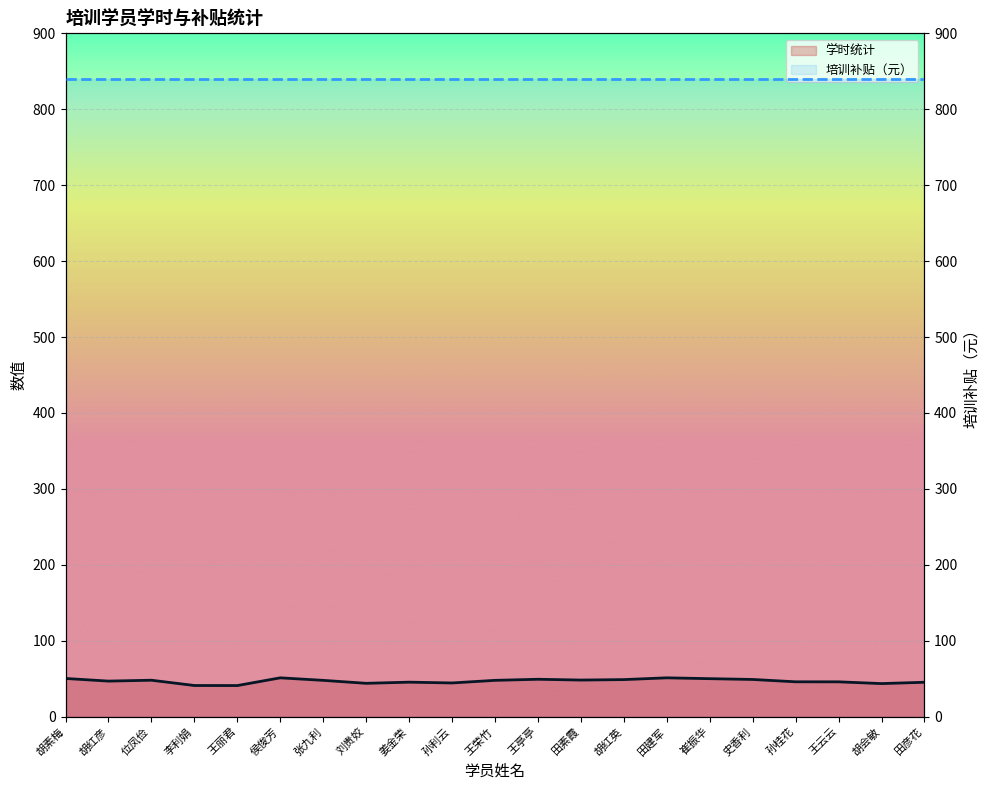

Reading left to right, transcribe all the data shown in this chart.

学时统计: 胡素梅=50.3	胡红彦=46.8	位凤俭=48.0	李利娟=41.0	王丽君=41.0	侯俊芳=51.1	张九利=47.8	刘贵姣=43.9	姜金荣=45.4	孙利云=44.4	王荣竹=47.8	王亭亭=49.3	田素霞=48.2	胡红英=48.8	田建军=51.1	崔振华=50.0	史香利=49.0	孙桂花=45.9	王云云=45.9	胡会敏=43.6	田彦花=45.3
培训补贴（元）: 胡素梅=840.0	胡红彦=840.0	位凤俭=840.0	李利娟=840.0	王丽君=840.0	侯俊芳=840.0	张九利=840.0	刘贵姣=840.0	姜金荣=840.0	孙利云=840.0	王荣竹=840.0	王亭亭=840.0	田素霞=840.0	胡红英=840.0	田建军=840.0	崔振华=840.0	史香利=840.0	孙桂花=840.0	王云云=840.0	胡会敏=840.0	田彦花=840.0